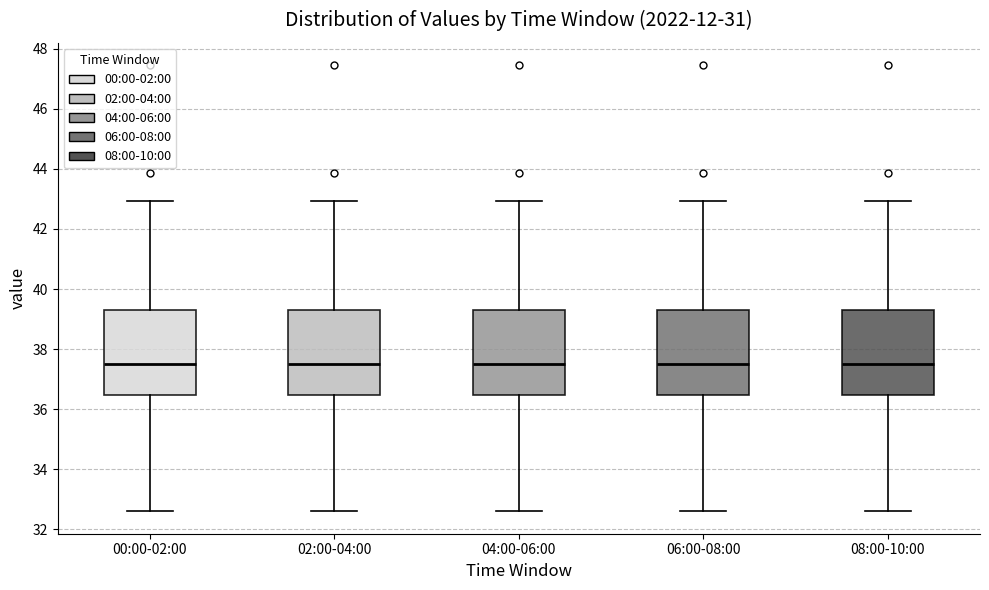

Where does the upper whisker of the box for 06:00-08:00 end on the y-axis? The values are not printed on the chart, so give them approximately, as read against the axis.

43.0